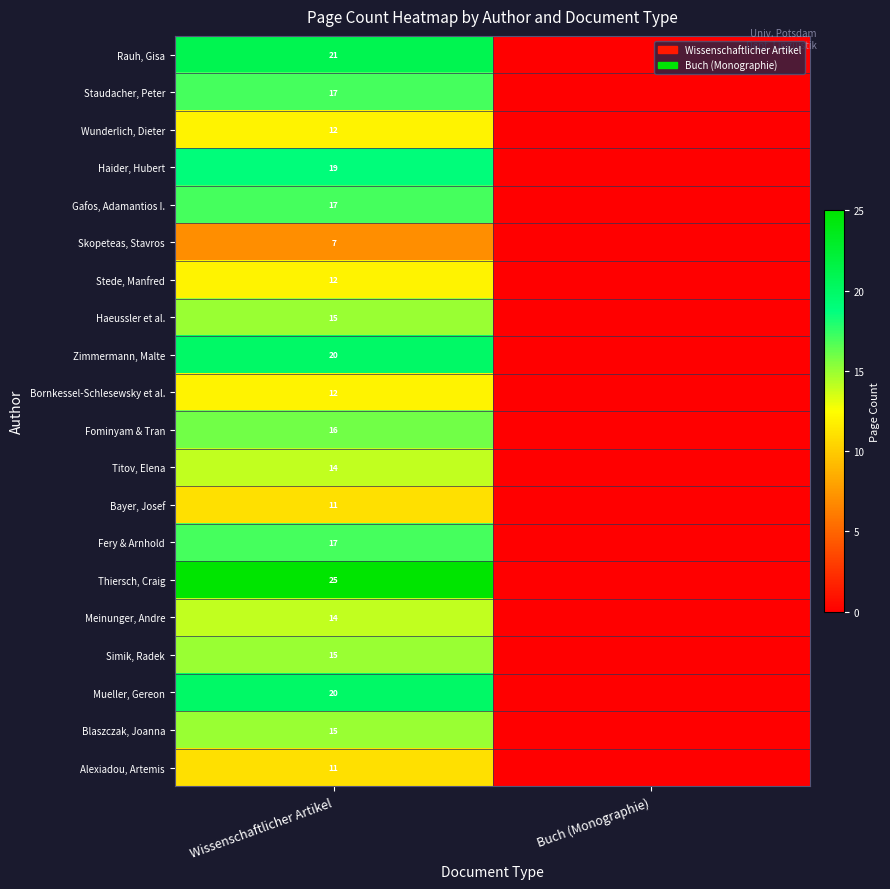

The value of Fery & Arnhold at Wissenschaftlicher Artikel is 17. True or false?

True